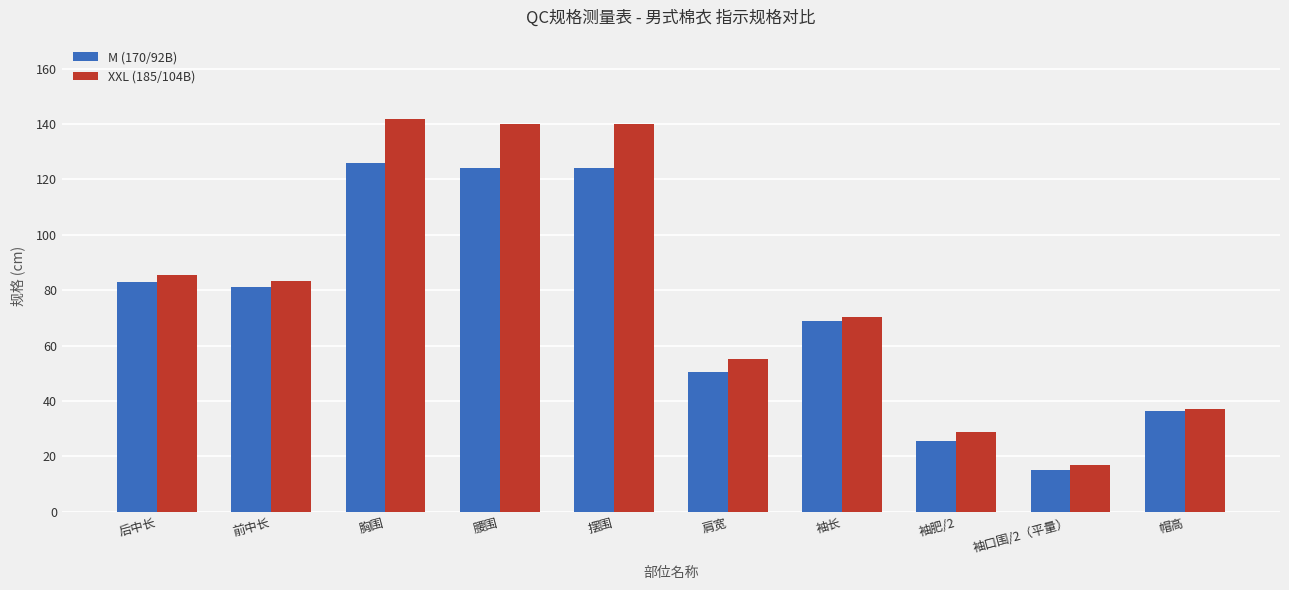

What is the label of the 9th bar from the left?

袖口围/2（平量）